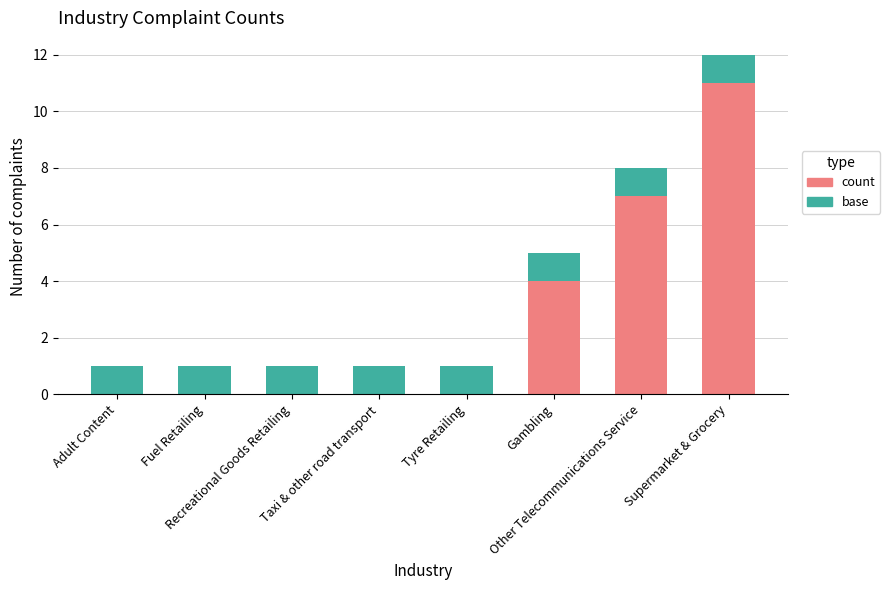

What is the highest value of the count series?

11